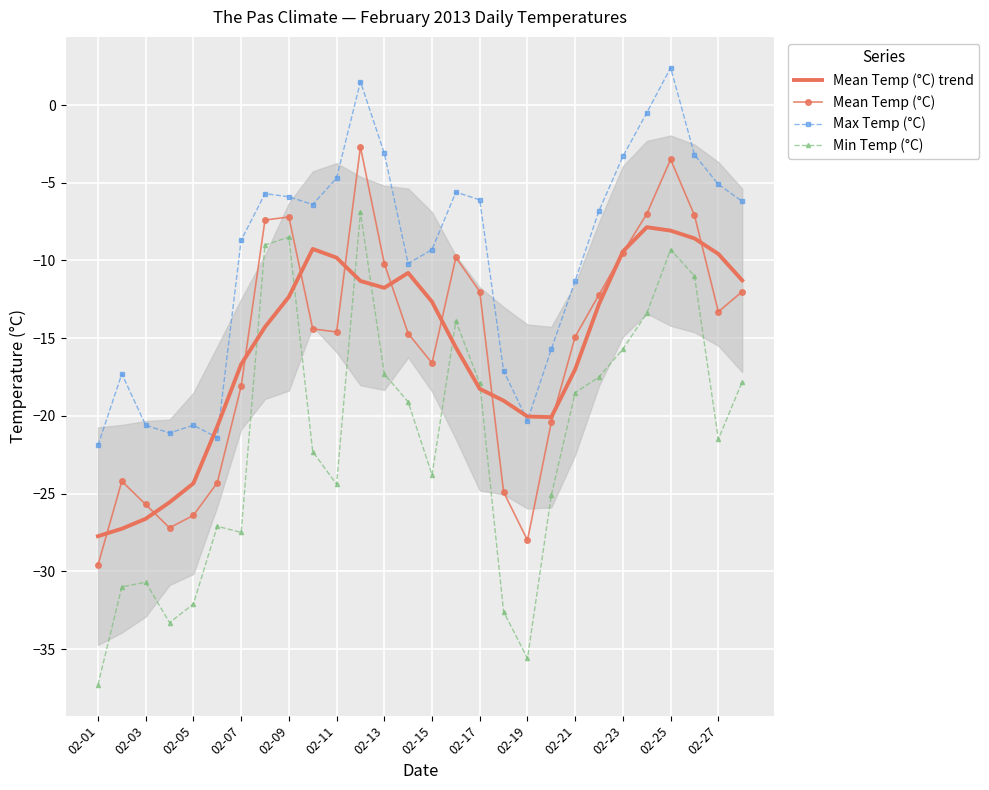

True or false: Mean Temp (°C) and Max Temp (°C) cross at least once.

False